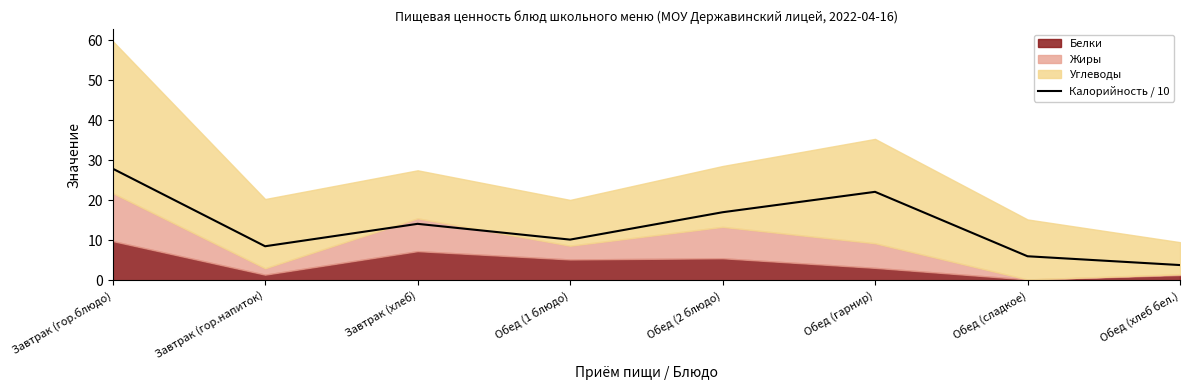

What is the sum of the values at Завтрак (гор.блюдо) and Обед (1 блюдо)?

38.1